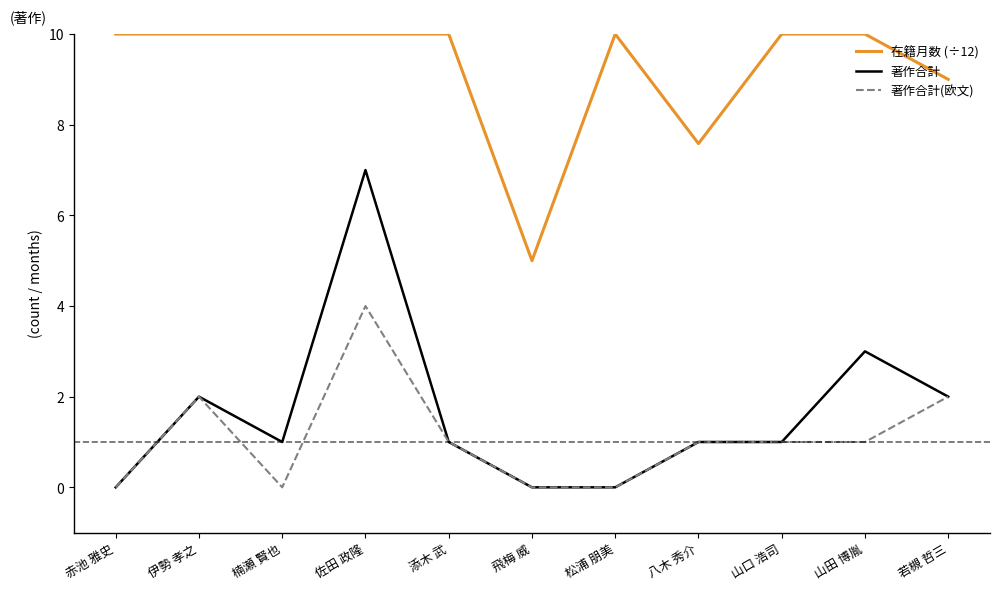

What position from the right is 松浦 朋美?

5